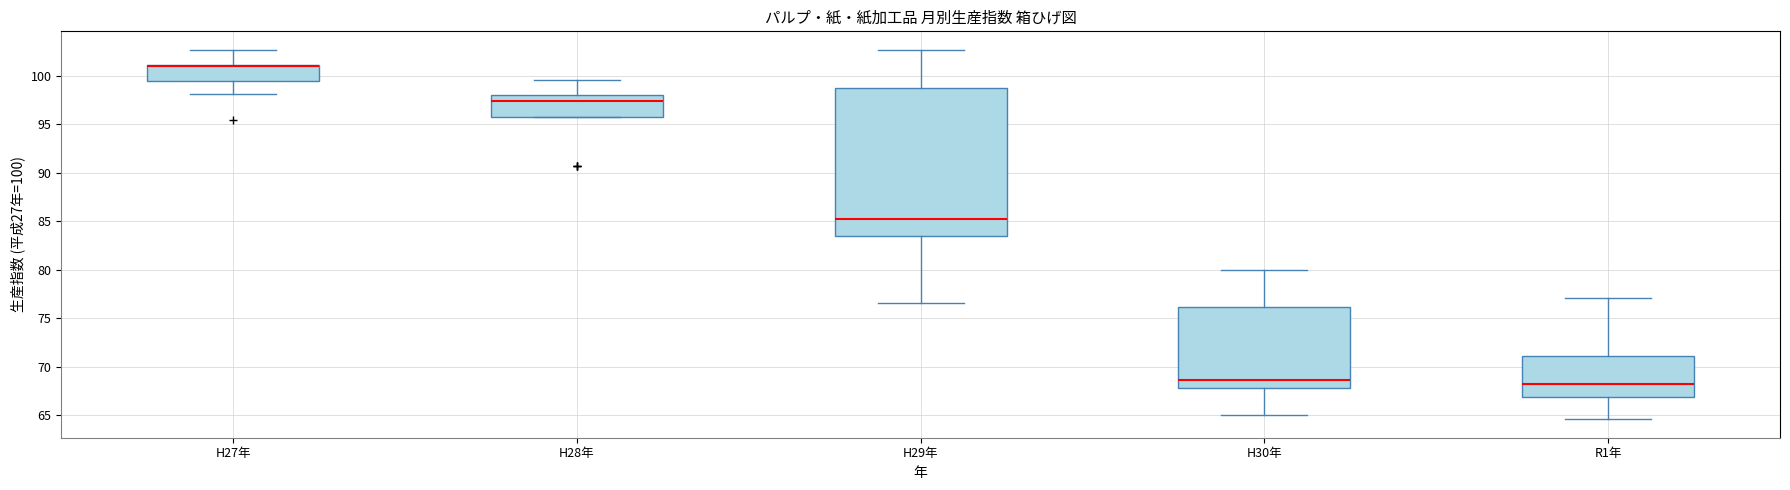

Reading left to right, read every box against the y-axis: the position of its median line, the range the box covers, and the ends of its whiskers. The values are not printed on the chart, so give them approximately, as read against the axis.

H27年: median 101.0 (drawn on the box's upper edge), box 99.5 to 101.0, whiskers 98.0 to 102.5
H28年: median 97.5, box 95.5 to 98.0, whiskers 95.5 to 99.5
H29年: median 85.5, box 83.5 to 99.0, whiskers 76.5 to 102.5
H30年: median 68.5, box 68.0 to 76.0, whiskers 65.0 to 80.0
R1年: median 68.0, box 67.0 to 71.0, whiskers 64.5 to 77.0